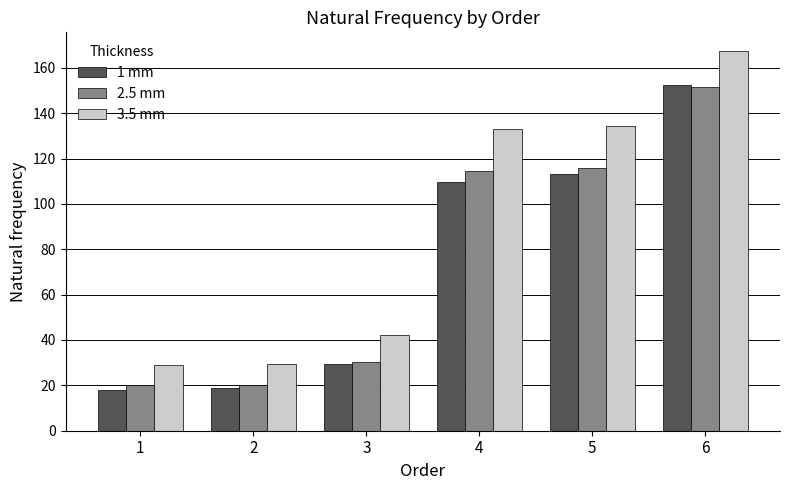

What is the minimum value for 3.5 mm?

29.2